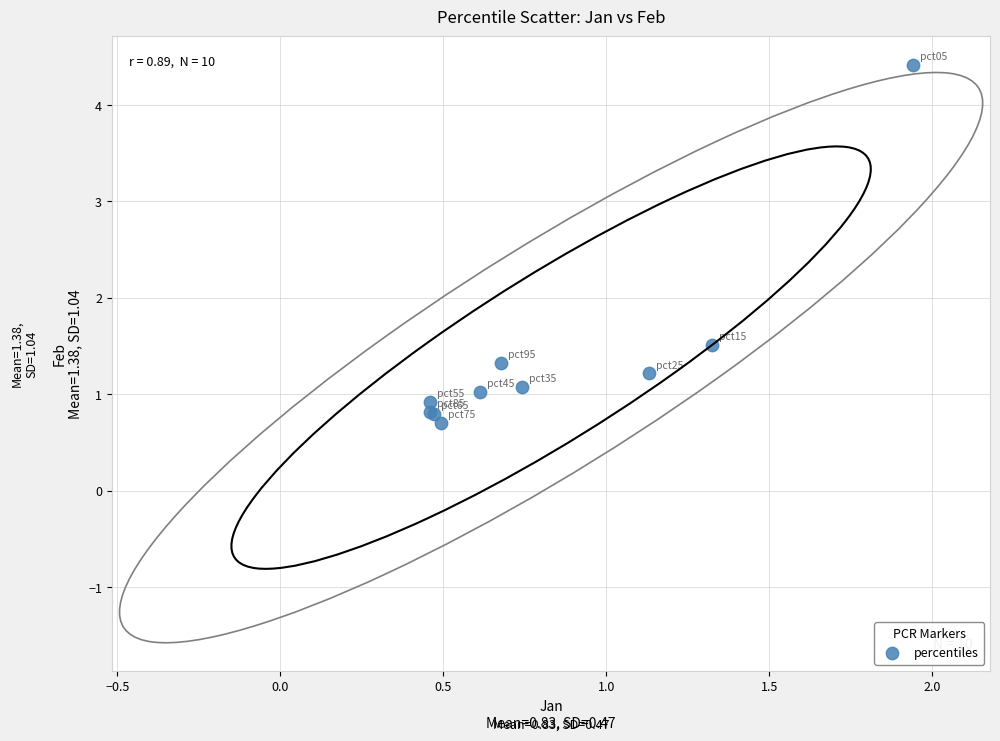

What Y value in the scatter plot is closest to 2?

1.5